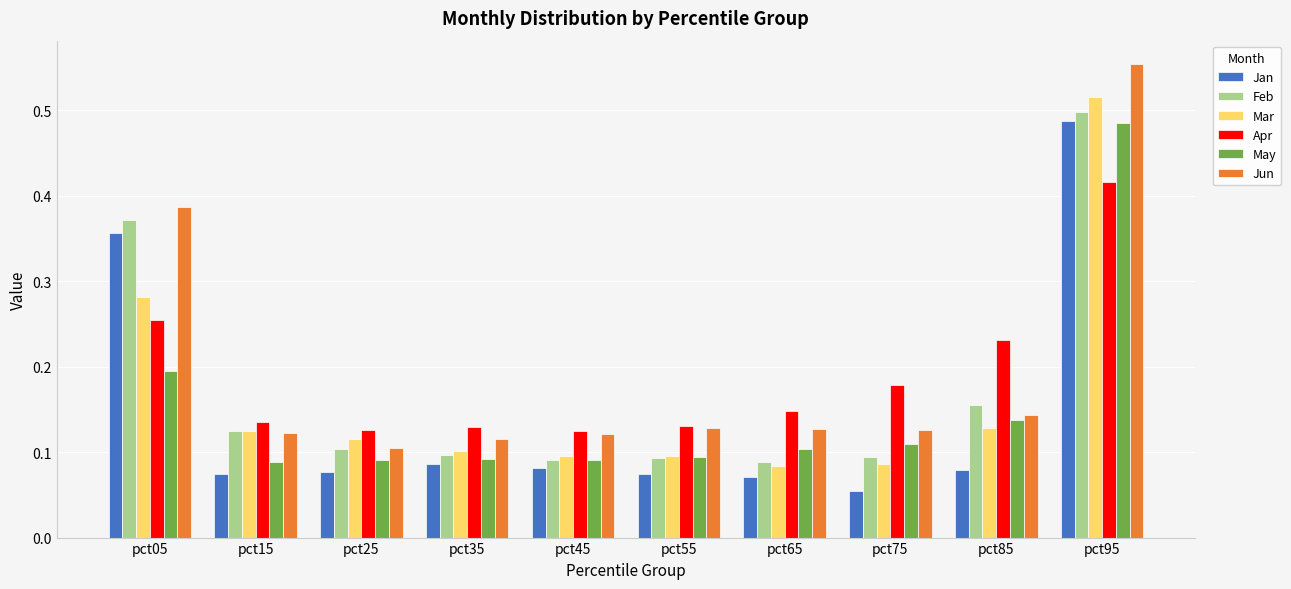

True or false: May has a value of 0.1 at pct85.

True